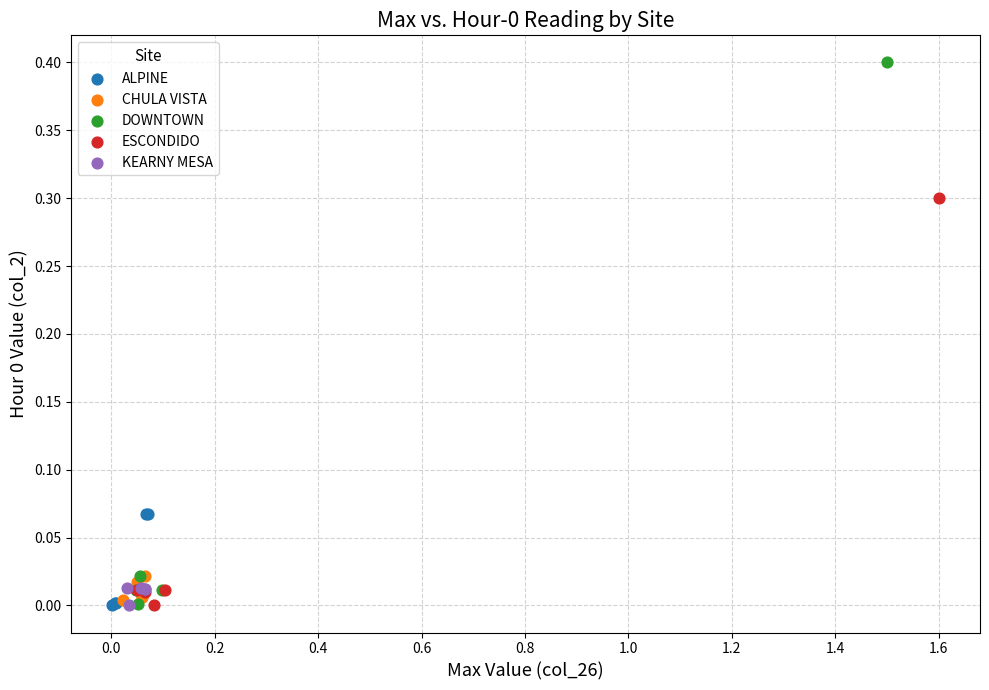

What are all the series names shown in the legend?

ALPINE, CHULA VISTA, DOWNTOWN, ESCONDIDO, KEARNY MESA